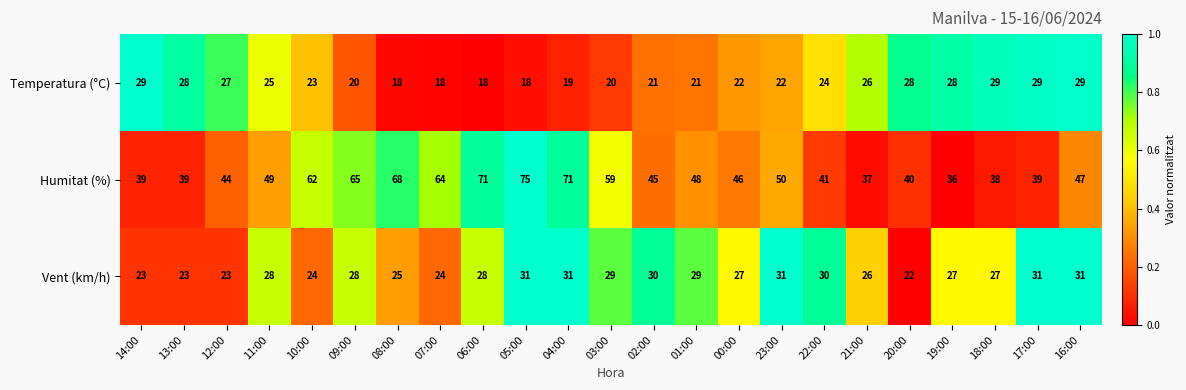

Rank the series by their maximum value, from highest to lowest.

Humitat (%), Vent (km/h), Temperatura (°C)